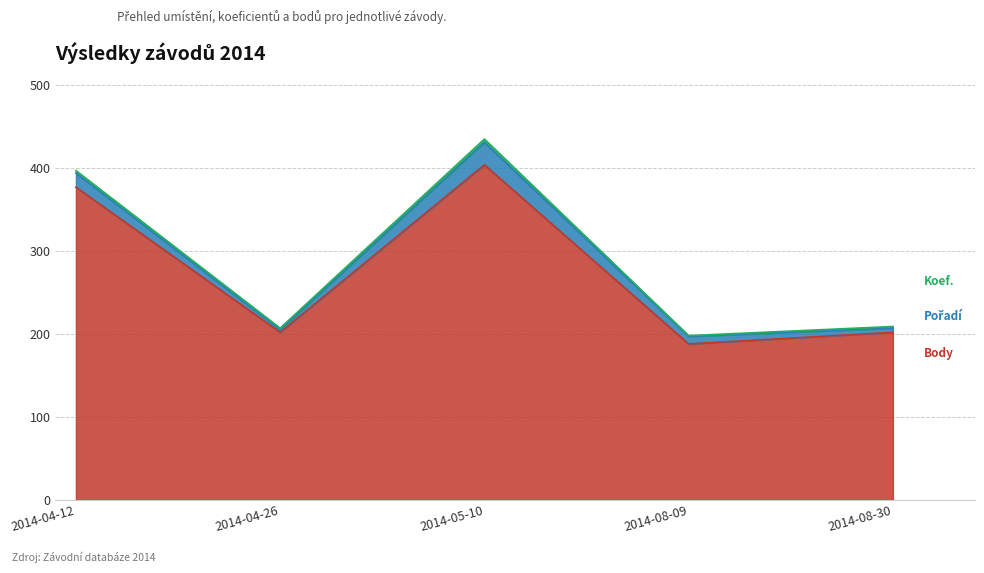

True or false: Body and Koef. cross at least once.

False